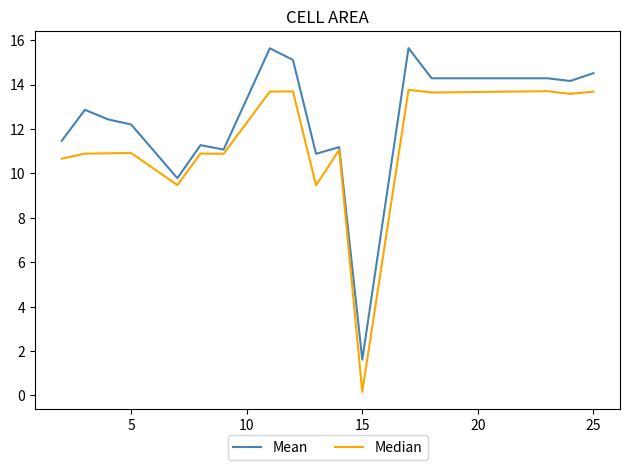

What is the maximum value shown in the chart?

15.6